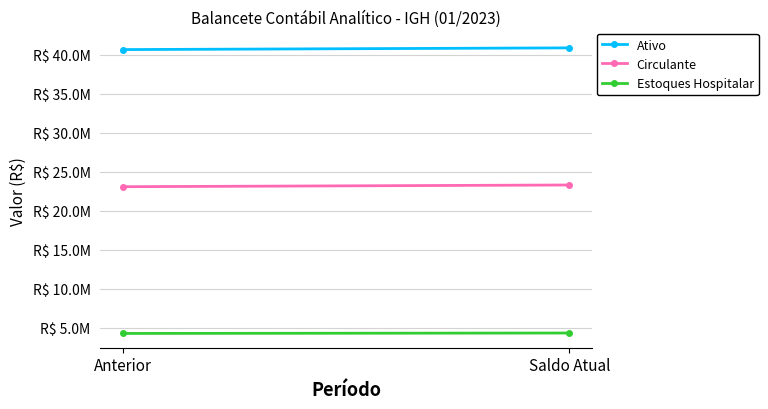

What value does the Estoques Hospitalar series have at Anterior?

4300820.8